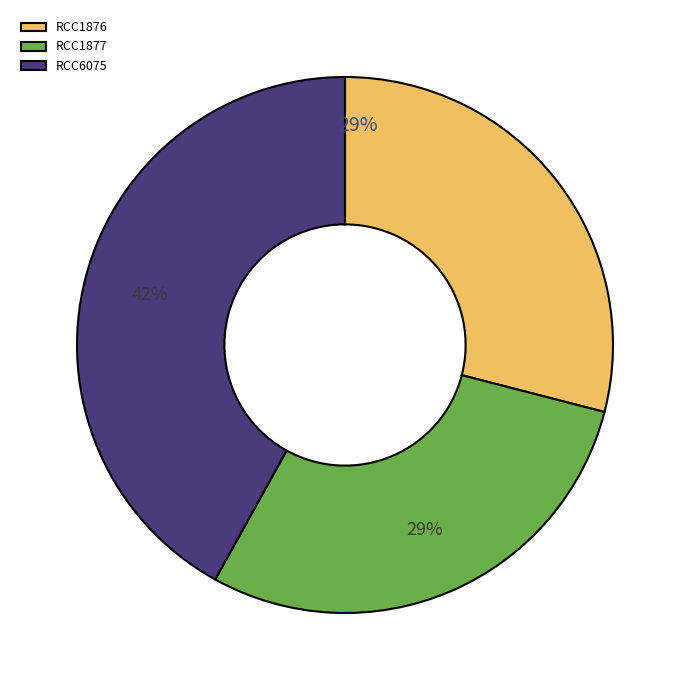

The RCC1877 slice represents 42% of the pie. True or false?

False